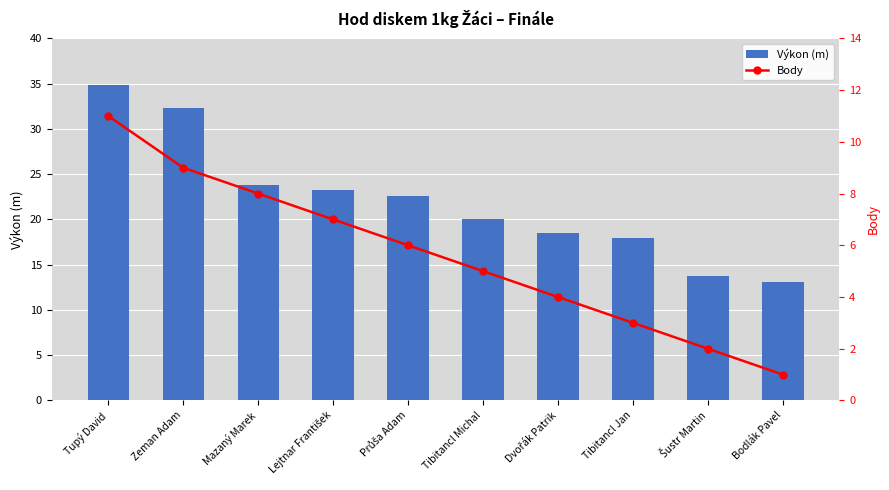

The Výkon (m) series shows 21.7 at Šustr Martin. True or false?

False